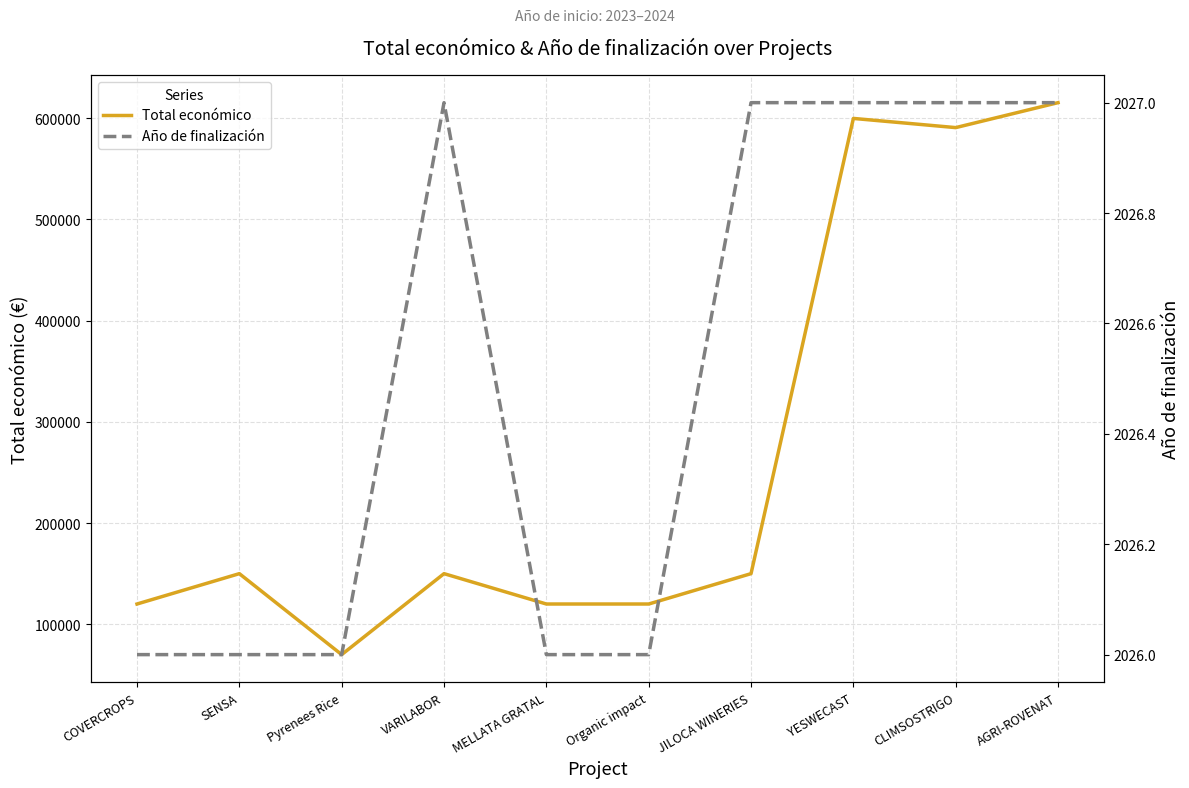

Which category has the highest value in the Año de finalización series?

VARILABOR